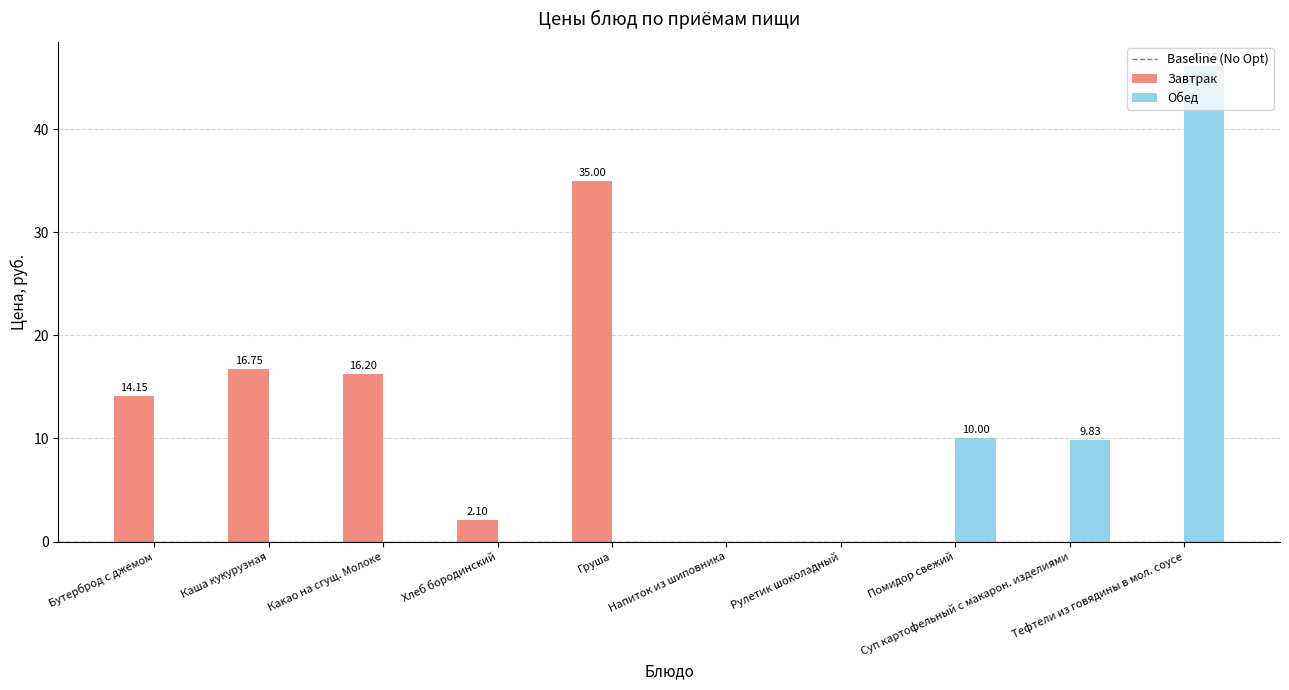

What is the sum of all Завтрак values?

84.2